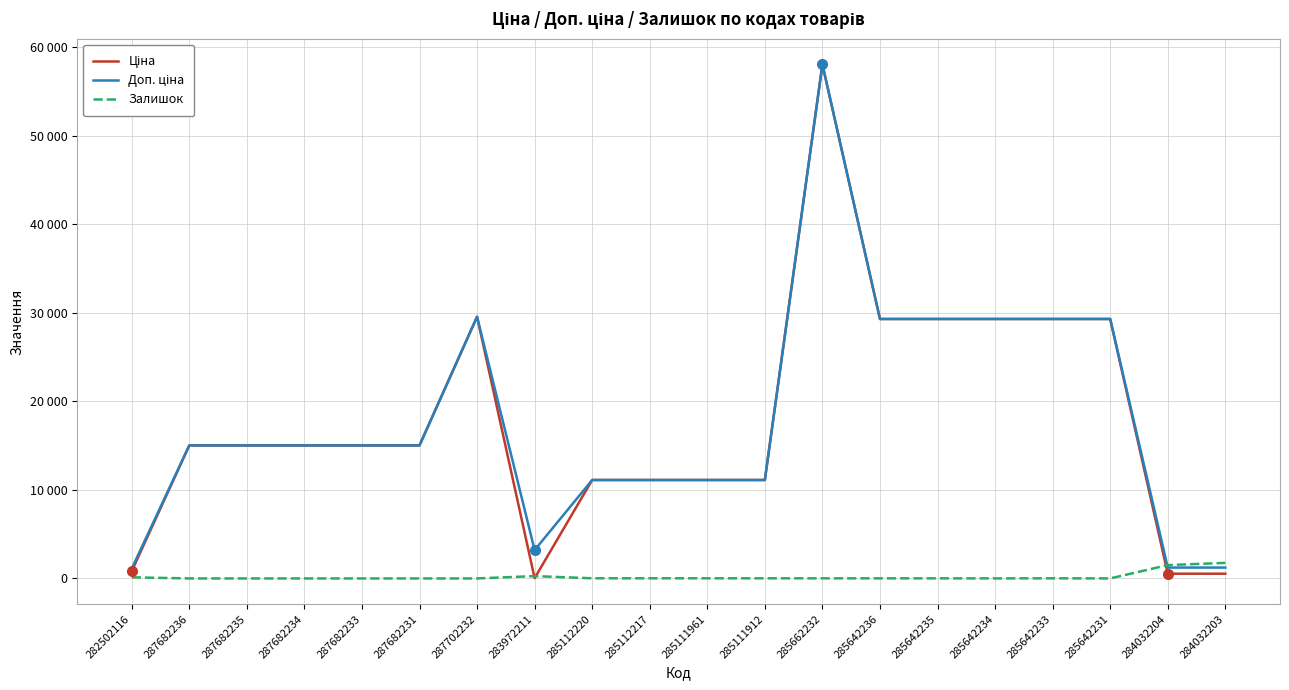

What are all the series names shown in the legend?

Ціна, Доп. ціна, Залишок